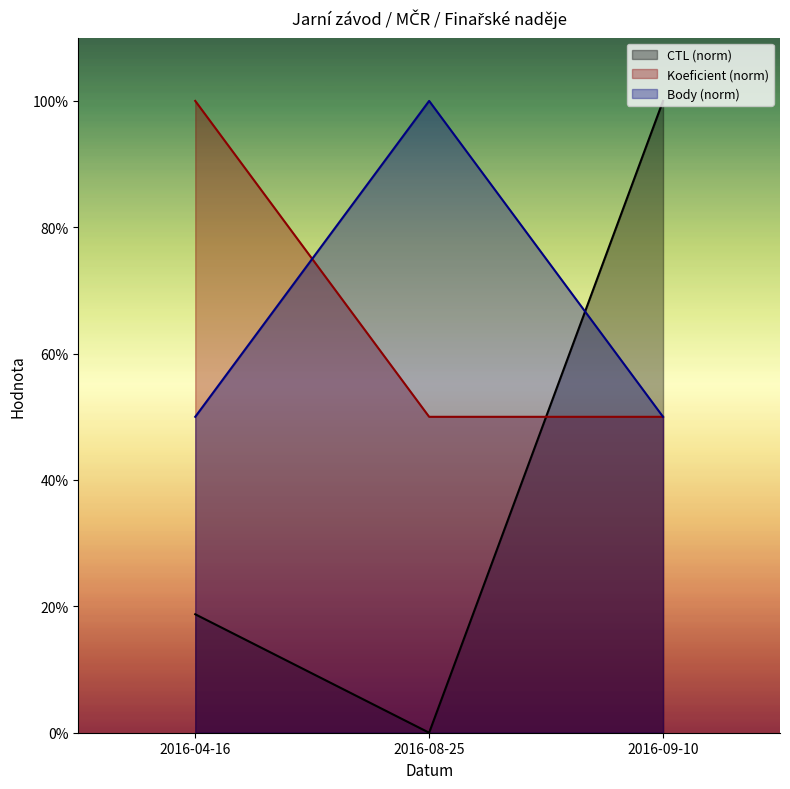

What is the label of the 2nd point from the right?

2016-08-25